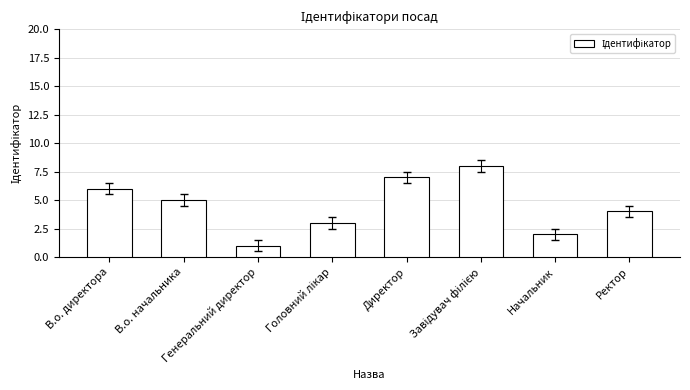

Reading left to right, list all the values displayed in this chart.

6	5	1	3	7	8	2	4